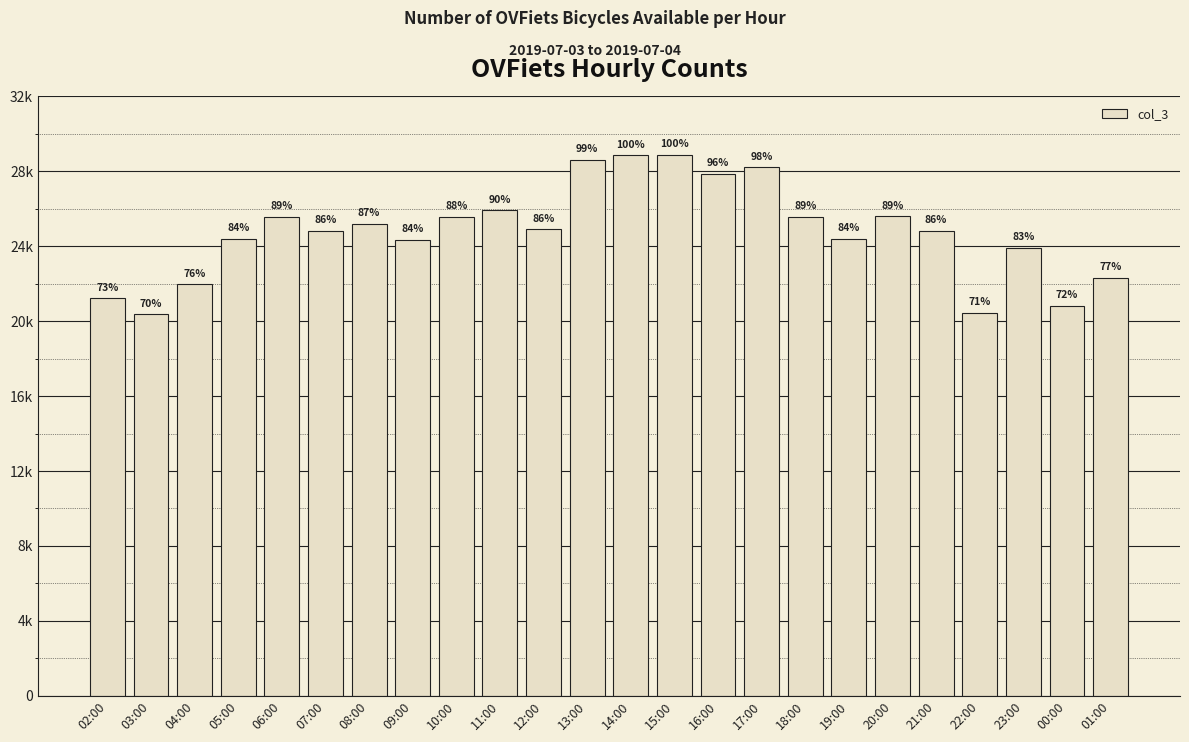

At which label does the data first exceed 24901?

06:00